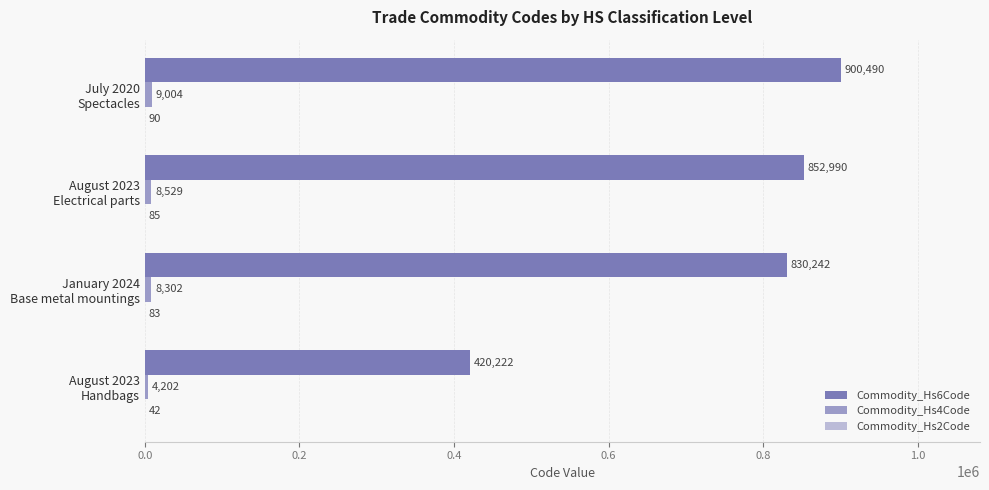

Which series has the largest total across all categories?

Commodity_Hs6Code